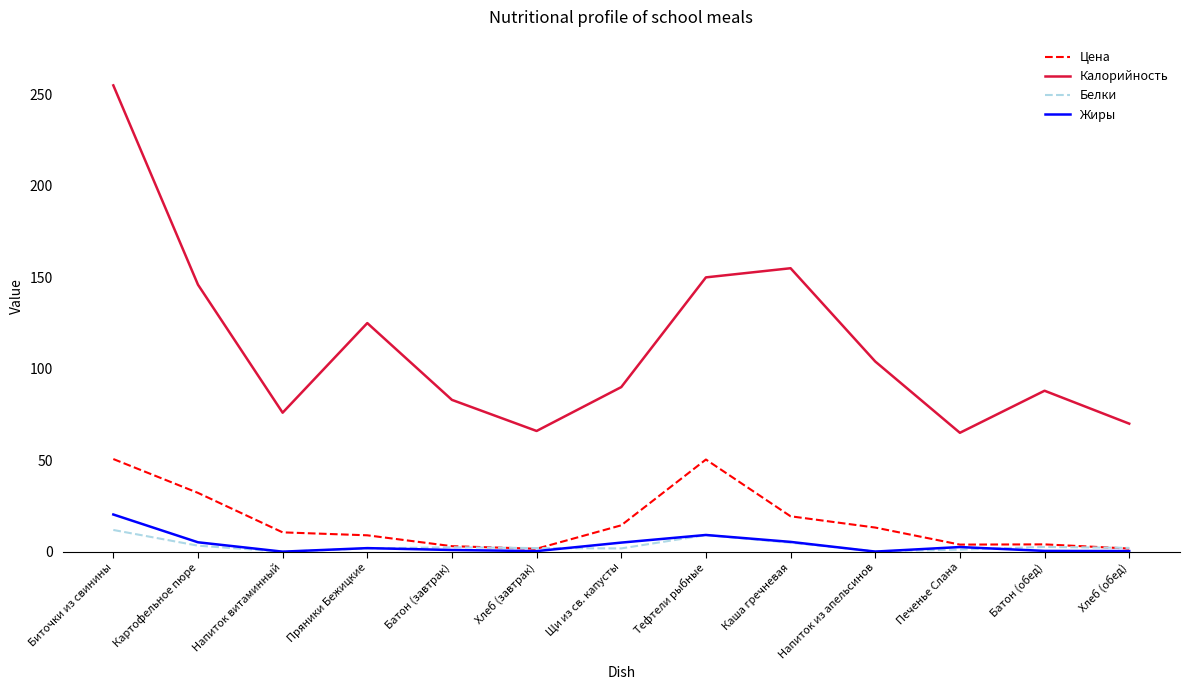

The value of Калорийность at Печенье Слана is 28.7. True or false?

False